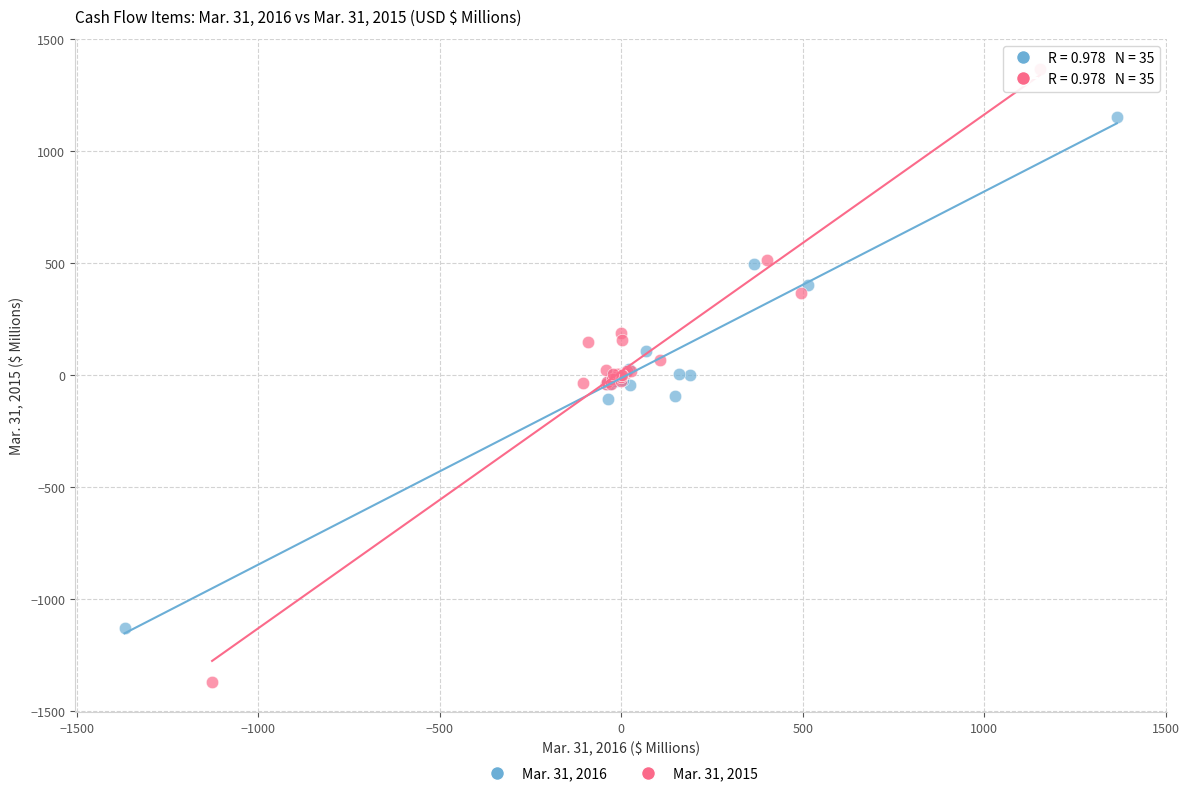

Which series has the largest Y range (max minus min)?

Mar. 31, 2015